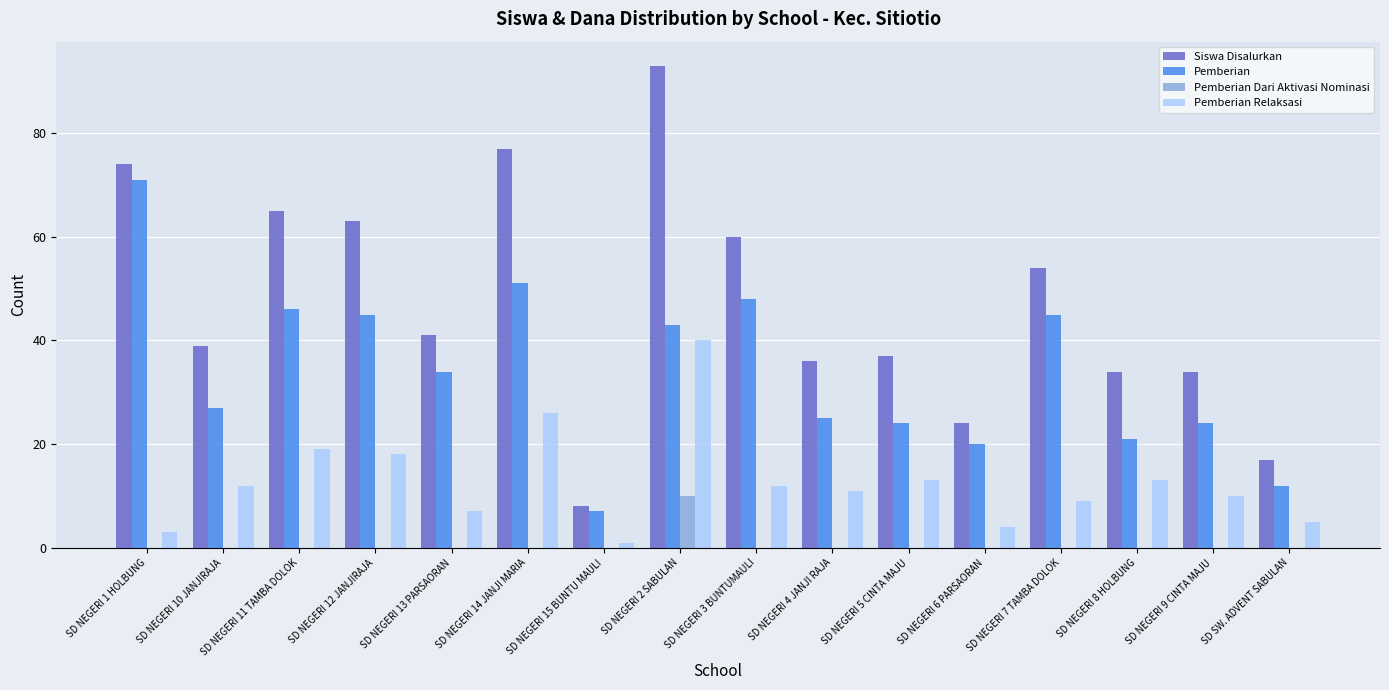

True or false: Siswa Disalurkan has a value of 41 at SD NEGERI 13 PARSAORAN.

True